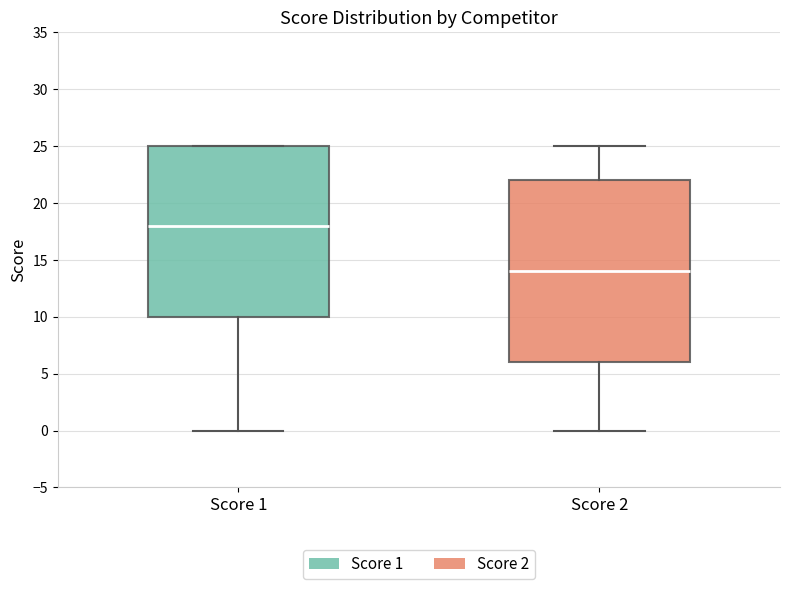

Which box has the lowest median line?

Score 2